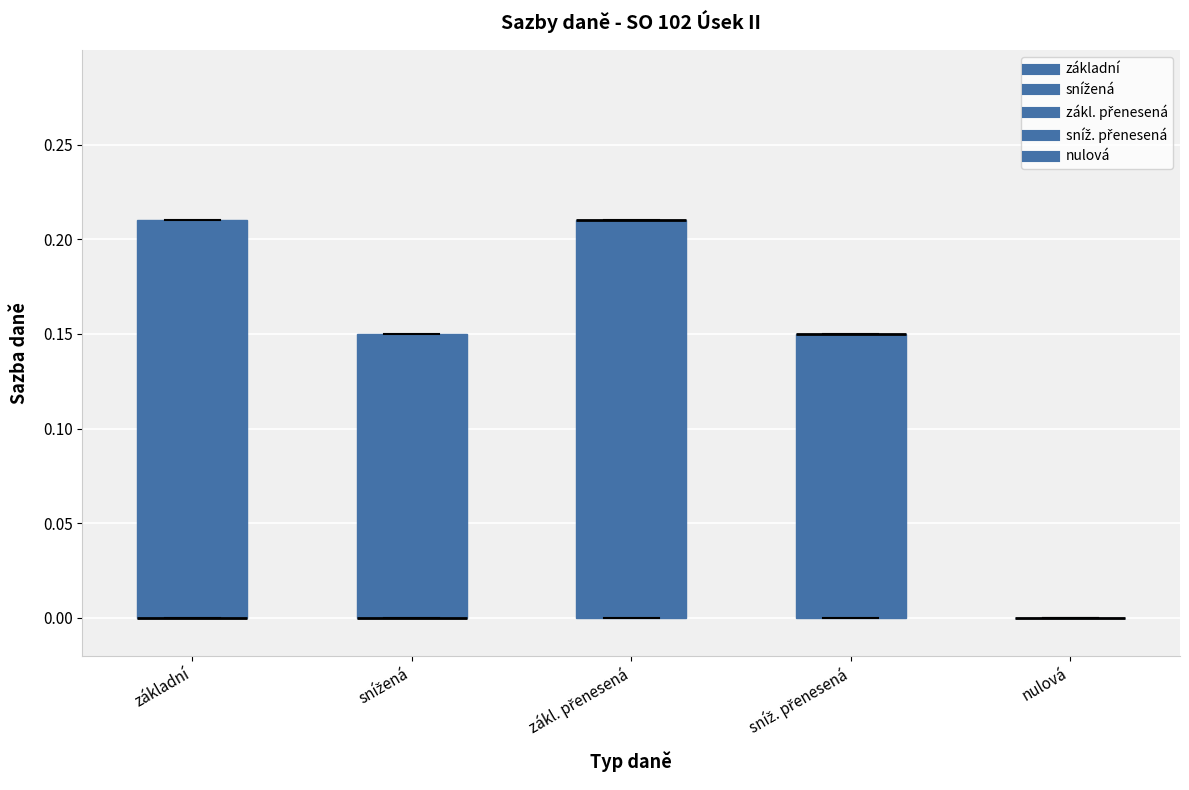

Reading left to right, transcribe this box plot: for each box, give where its median line is, the range the box spans, and where its two whiskers end, as read against the y-axis. The values are not printed on the chart, so give them approximately, as read against the axis.

základní: median 0.00 (drawn on the box's lower edge), box 0.00 to 0.21, whiskers 0.00 to 0.21
snížená: median 0.00 (drawn on the box's lower edge), box 0.00 to 0.15, whiskers 0.00 to 0.15
zákl. přenesená: median 0.21 (drawn on the box's upper edge), box 0.00 to 0.21, whiskers 0.00 to 0.21
sníž. přenesená: median 0.15 (drawn on the box's upper edge), box 0.00 to 0.15, whiskers 0.00 to 0.15
nulová: box collapsed to a line at 0.00, whiskers 0.00 to 0.00